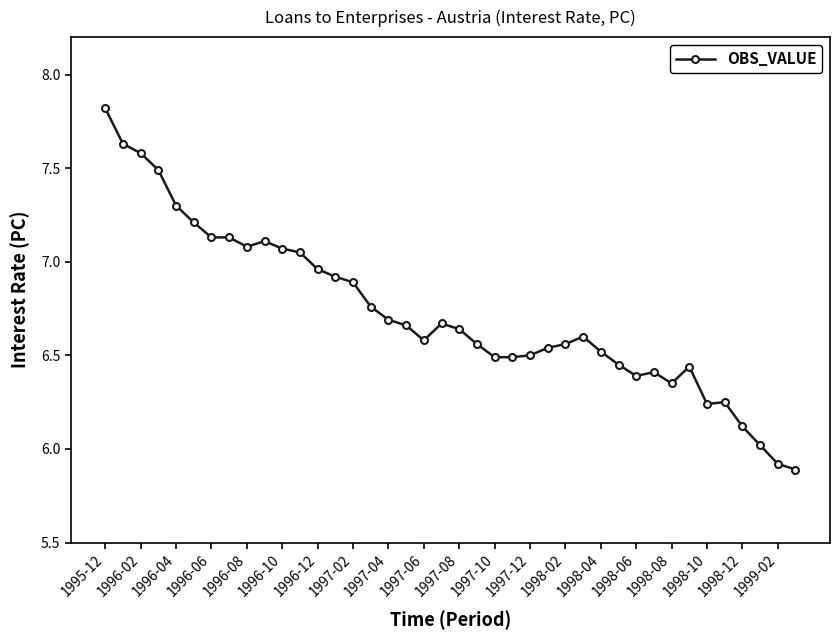

What is the value of the 38th point from the left?

6.0